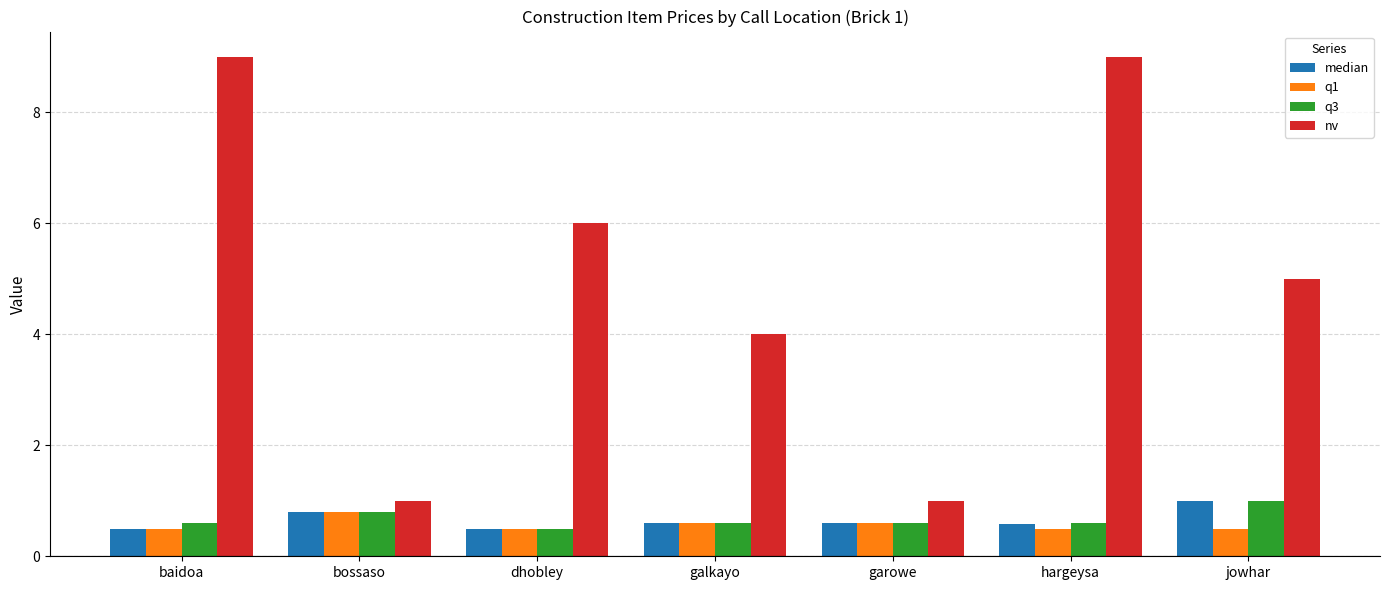

True or false: q3 has a value of 0.5 at dhobley.

True